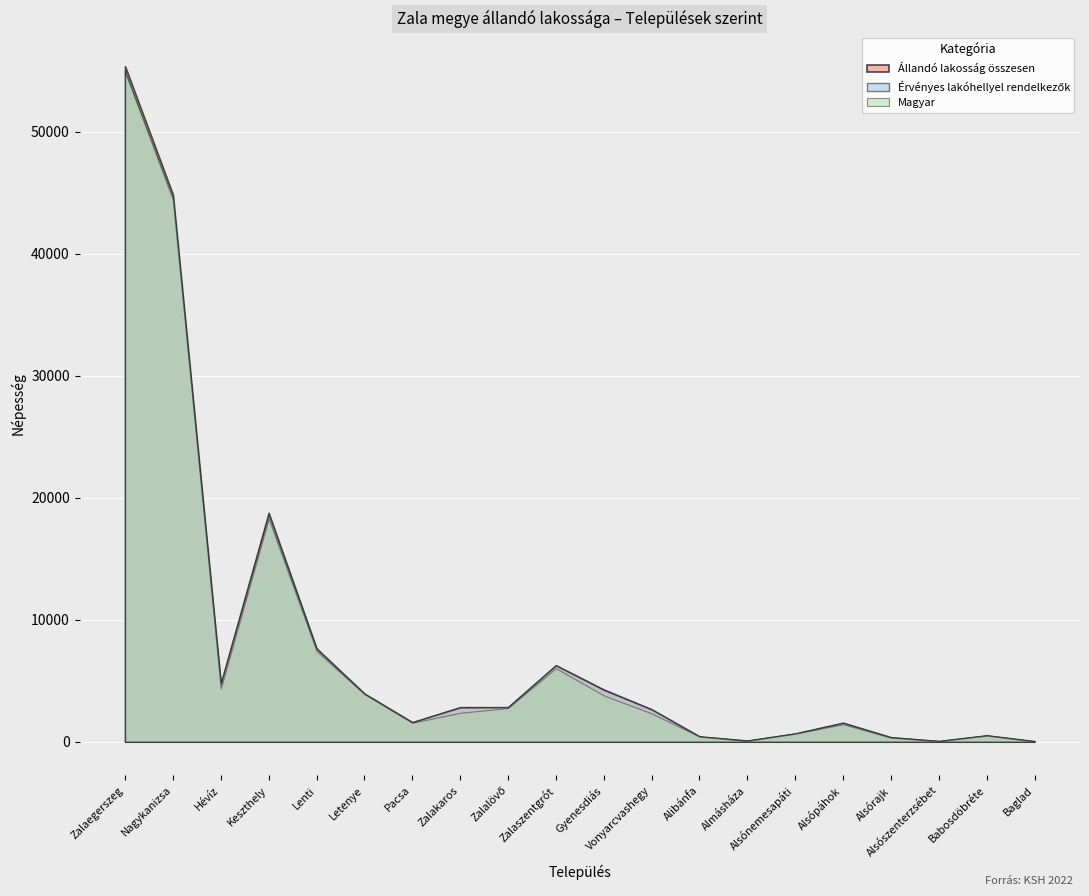

What is the label of the 5th point from the left?

Lenti